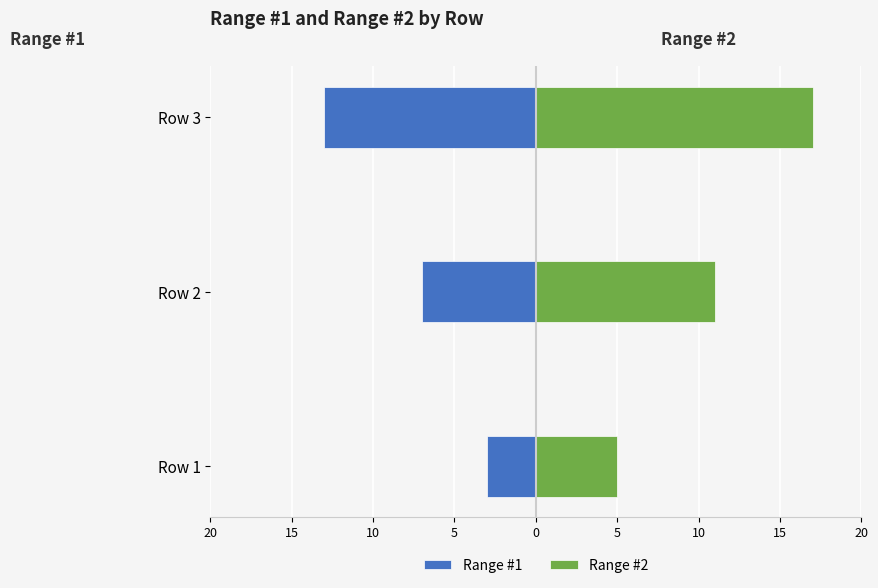

Between 20 and 15, which is larger?

20